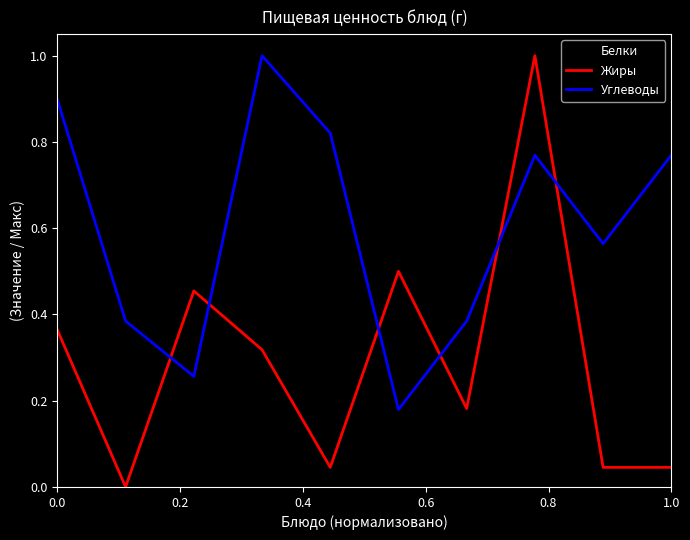

What is the highest value of the Белки series?

1.0